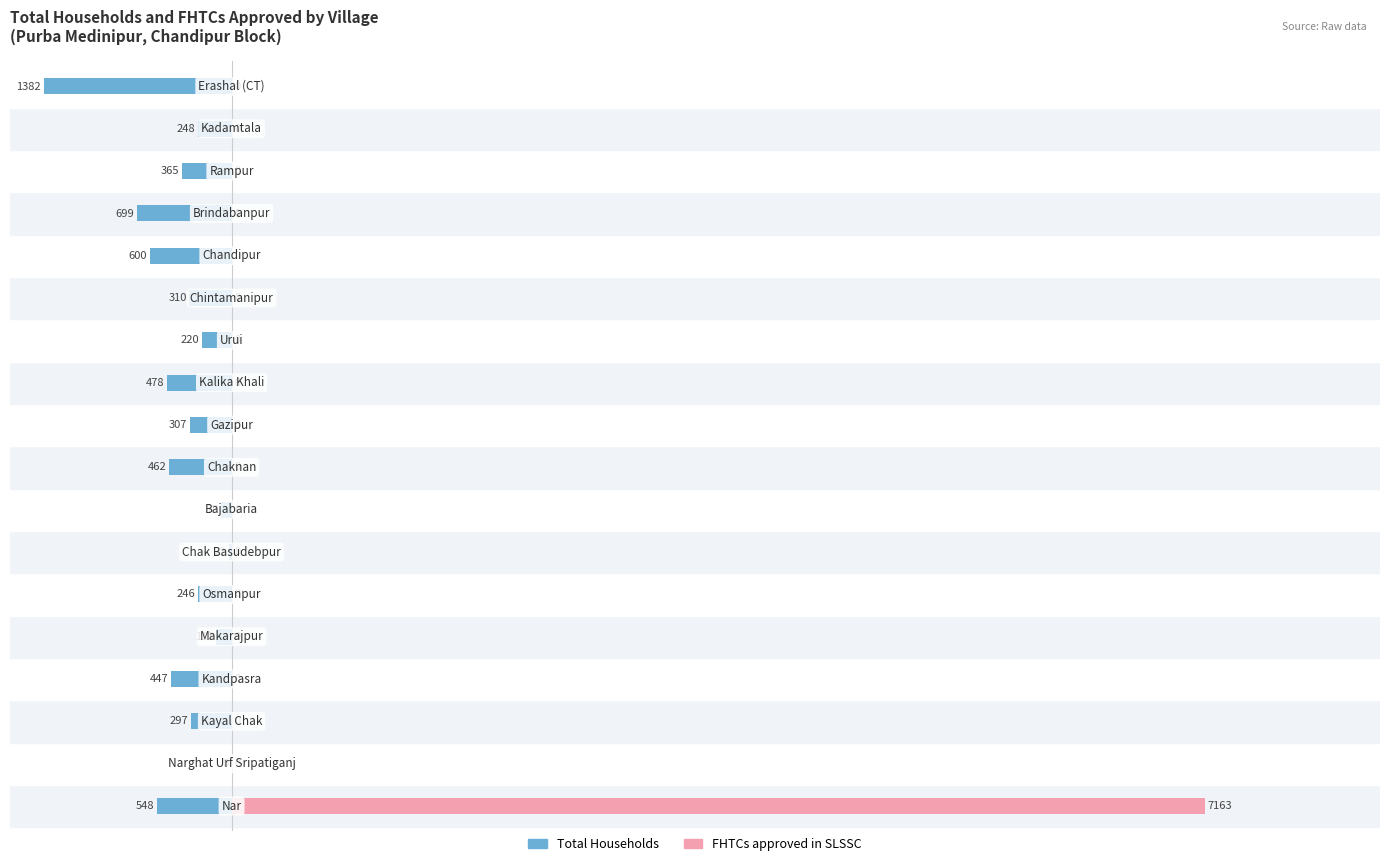

Does the chart contain stacked bars?

No